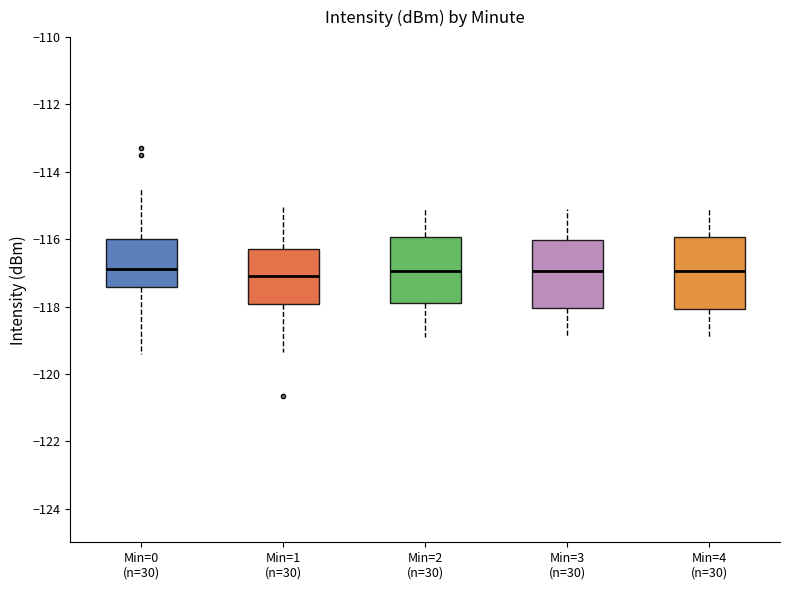

Where does the upper whisker of the box for Min=2 (n=30) end on the y-axis? The values are not printed on the chart, so give them approximately, as read against the axis.

-115.2